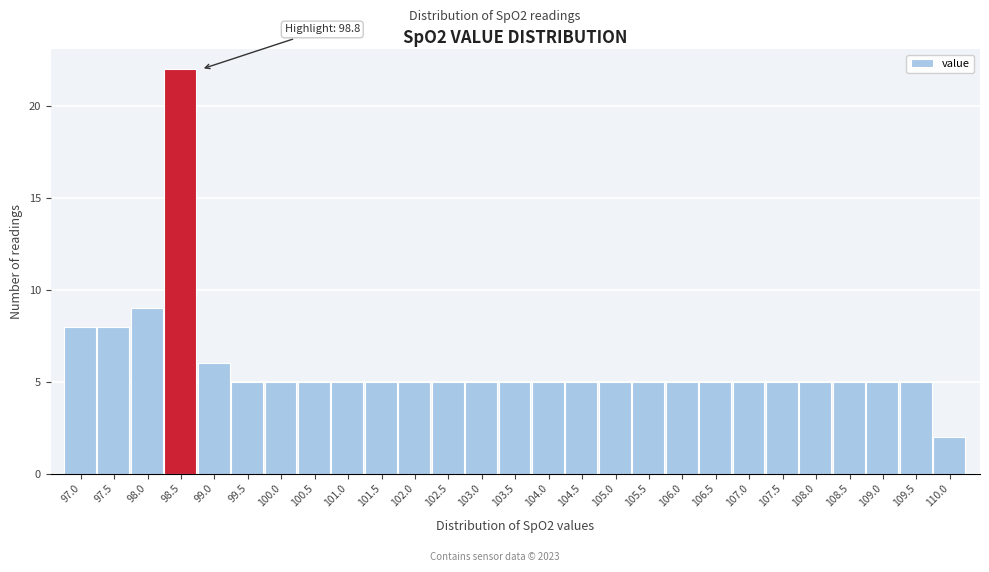

Reading left to right, what are all the values shown in this chart?

8	8	9	22	6	5	5	5	5	5	5	5	5	5	5	5	5	5	5	5	5	5	5	5	5	5	2